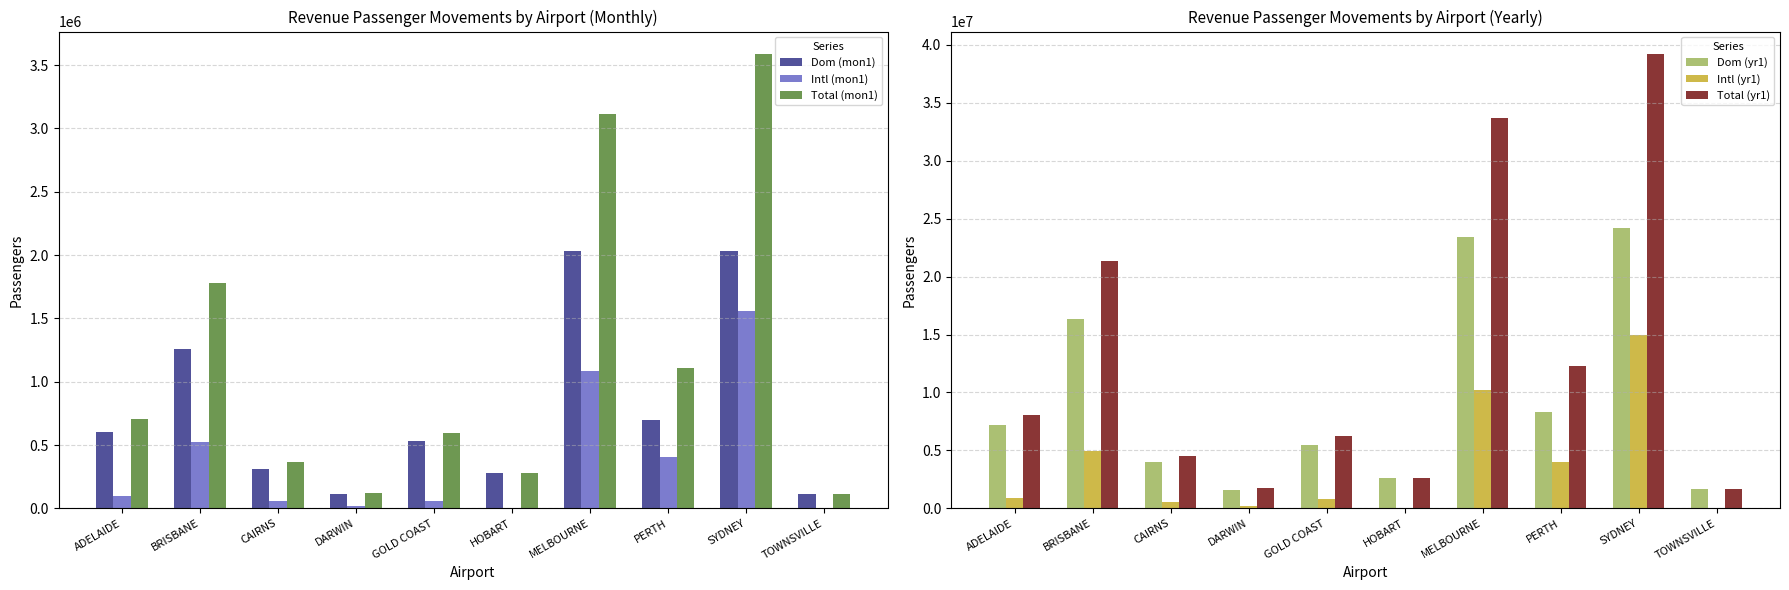

Is it true that Dom (yr1) equals 2607726 at HOBART?

True